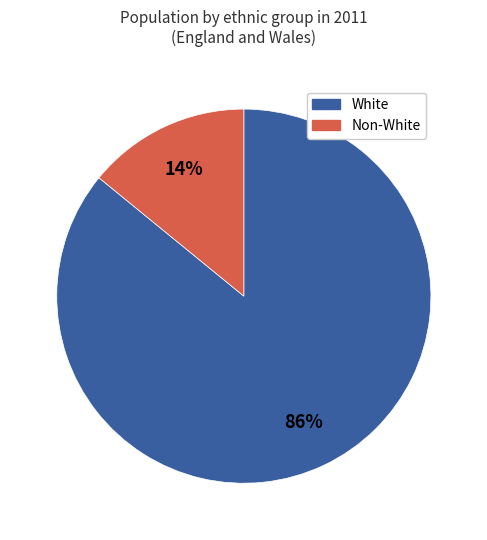

To the nearest percent, what is the average slice percentage?

50%